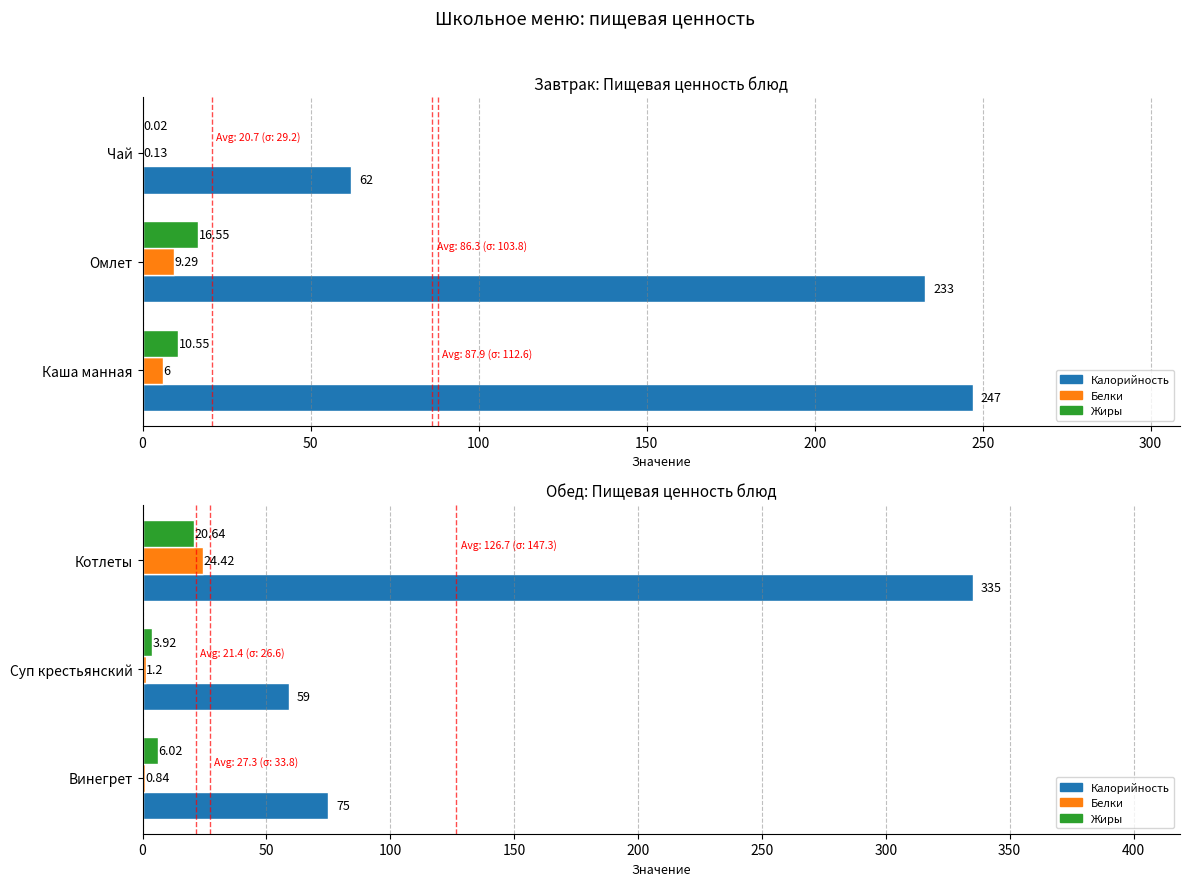

How many bars are there in each group?

3